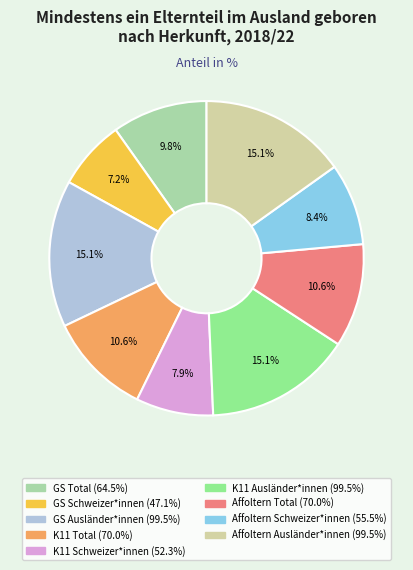

Is there any slice that represents more than half of the pie?

No